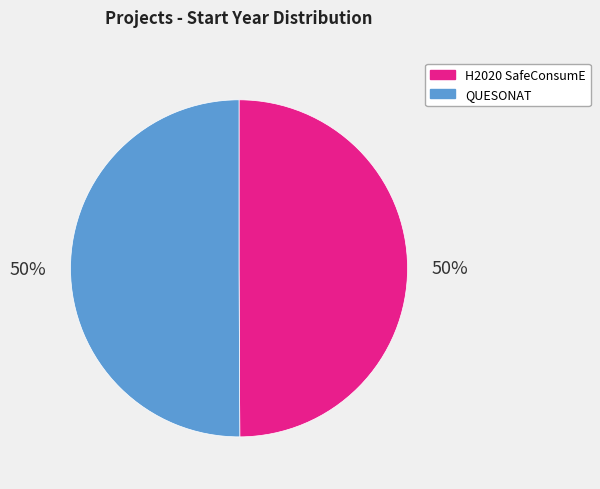

Combined, do H2020 SafeConsumE and QUESONAT account for over 50%?

Yes